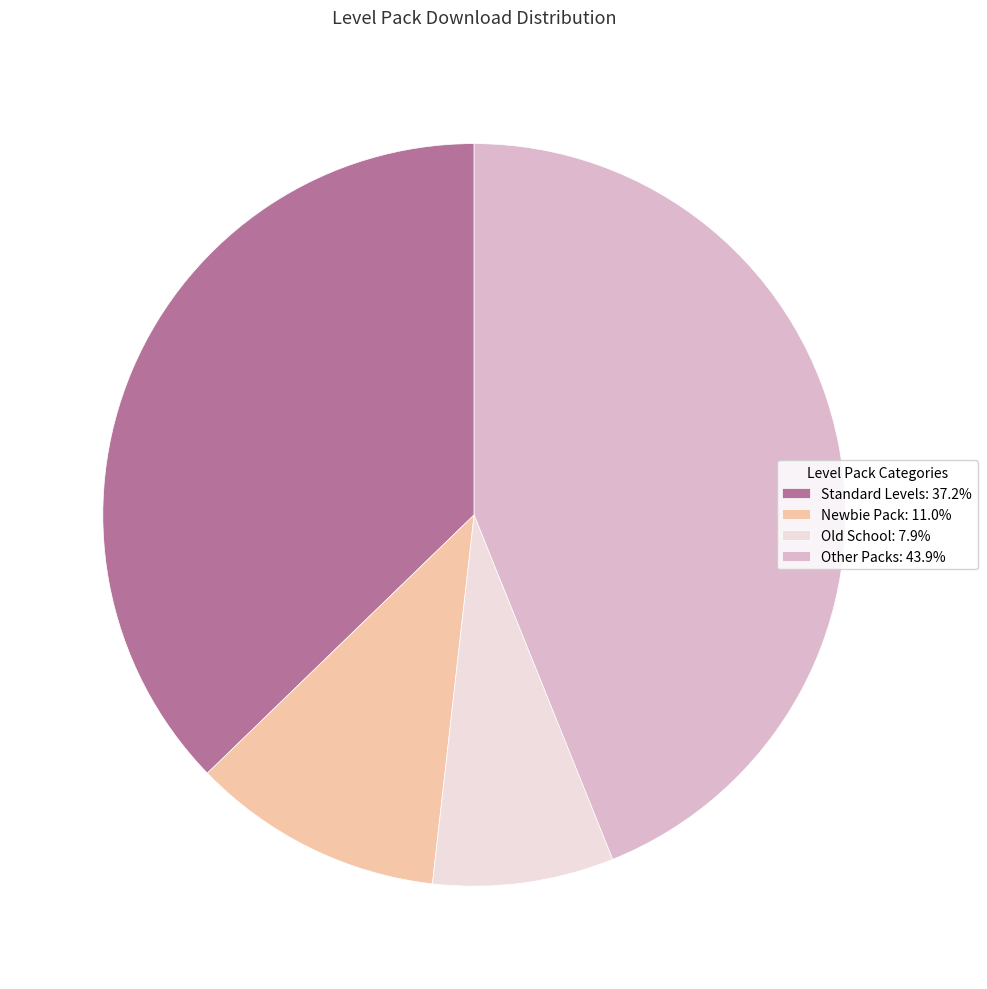

Is the sum of Standard Levels: 37.2% and Other Packs: 43.9% greater than half?

Yes